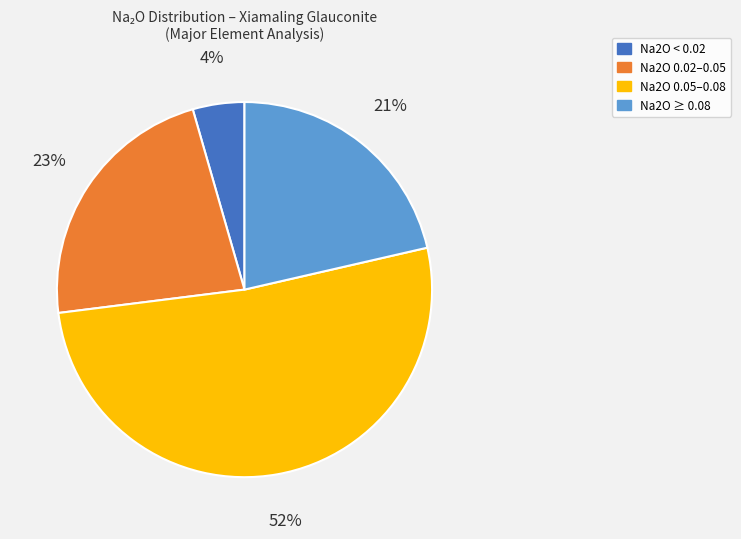

To the nearest percent, what portion does Na2O < 0.02 represent?

4%